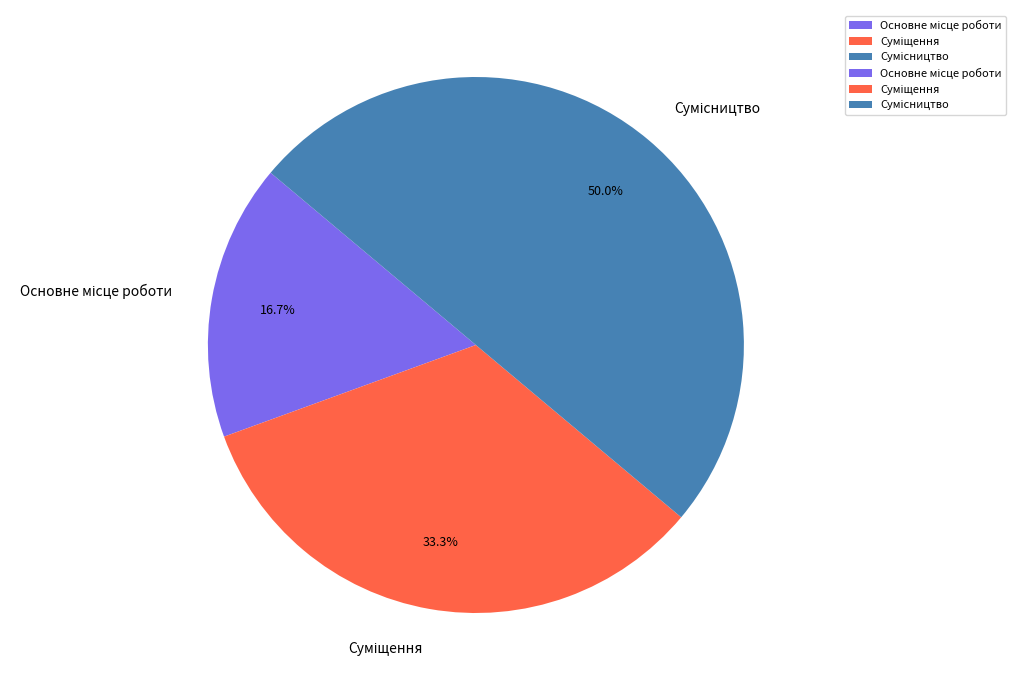

True or false: Основне місце роботи accounts for 31% of the total.

False